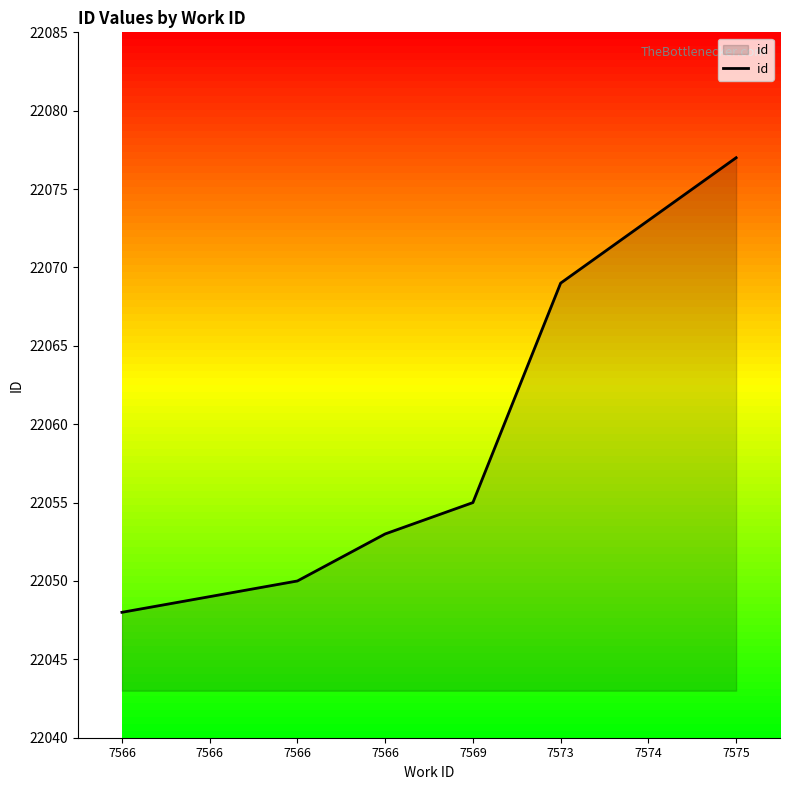

The chart shows a value of 22073 at 7574. True or false?

True